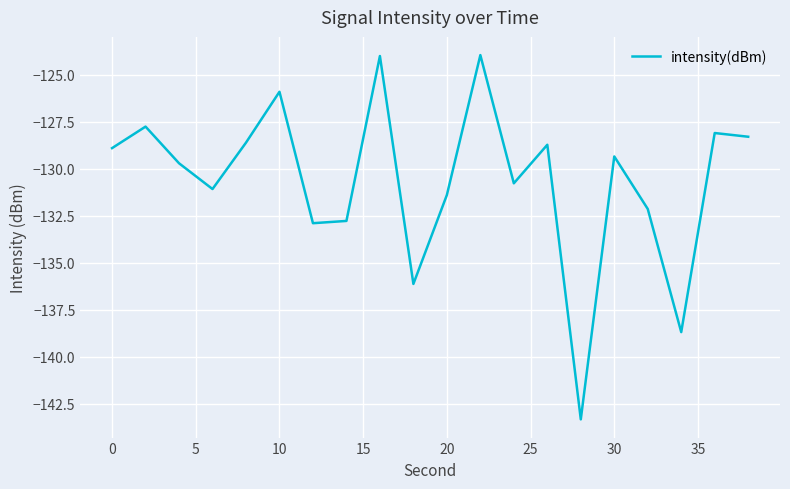

What is the difference between the maximum and minimum values?

19.4